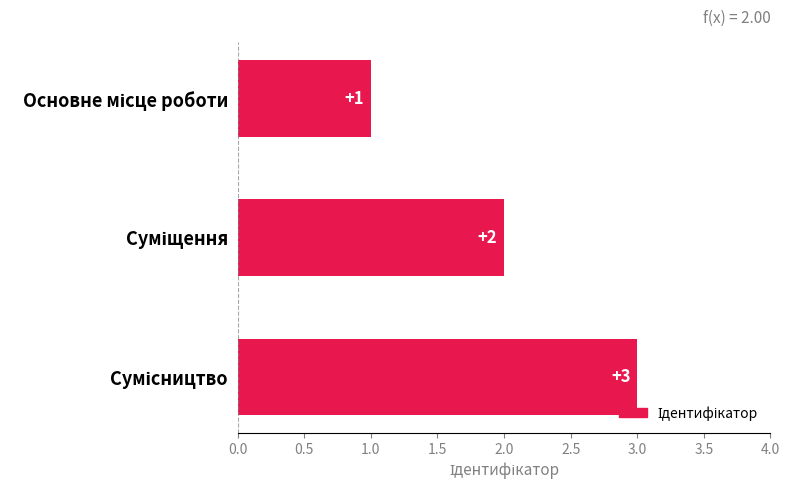

What is the sum of all values?

6